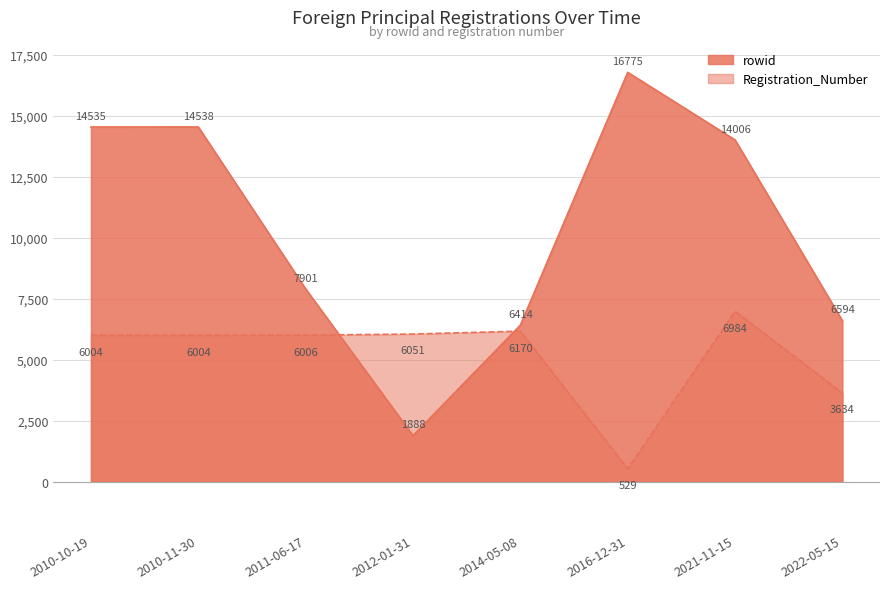

What is the difference between the maximum and minimum values in the rowid series?

14887